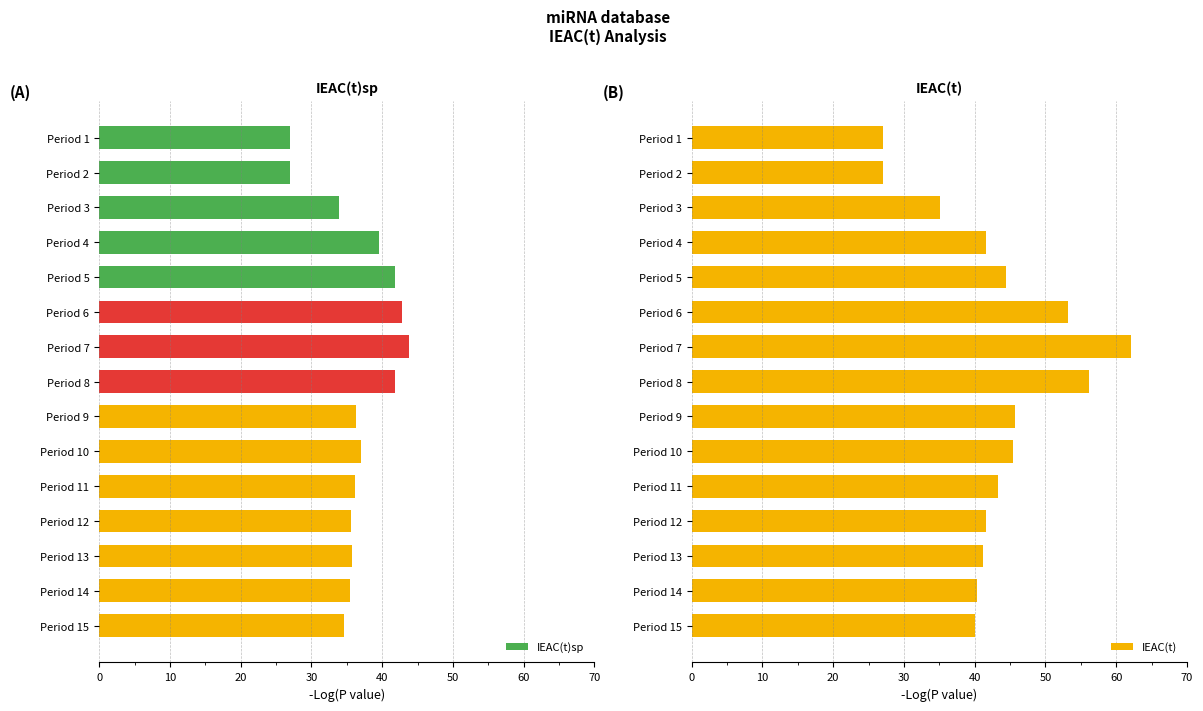

What is the difference between the maximum and minimum values in the IEAC(t)sp series?

16.8